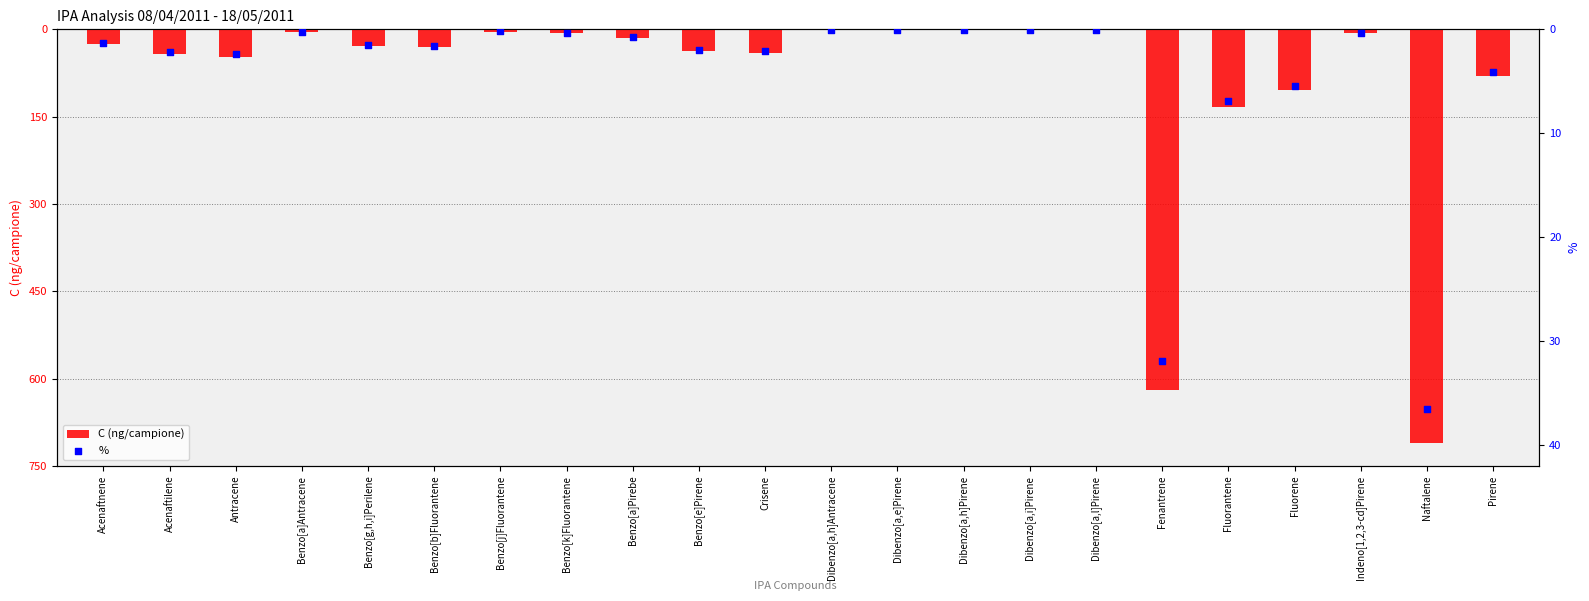

Which series has the widest spread of Y values?

C (ng/campione)